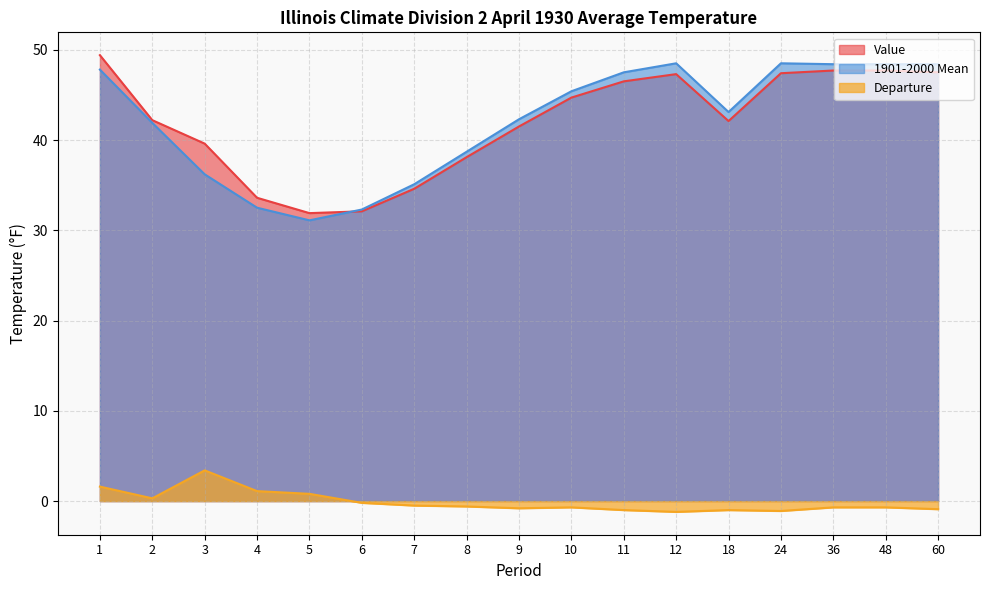

What is the sum of all Value values?

713.9